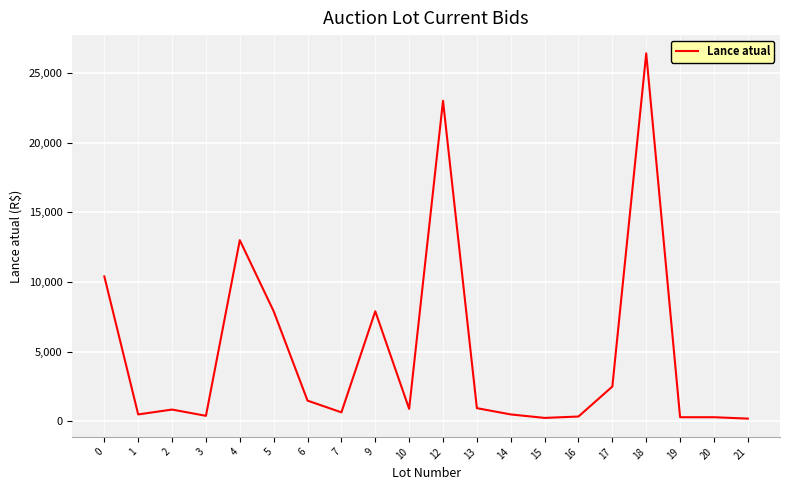

What is the difference between the maximum and minimum values?

26200